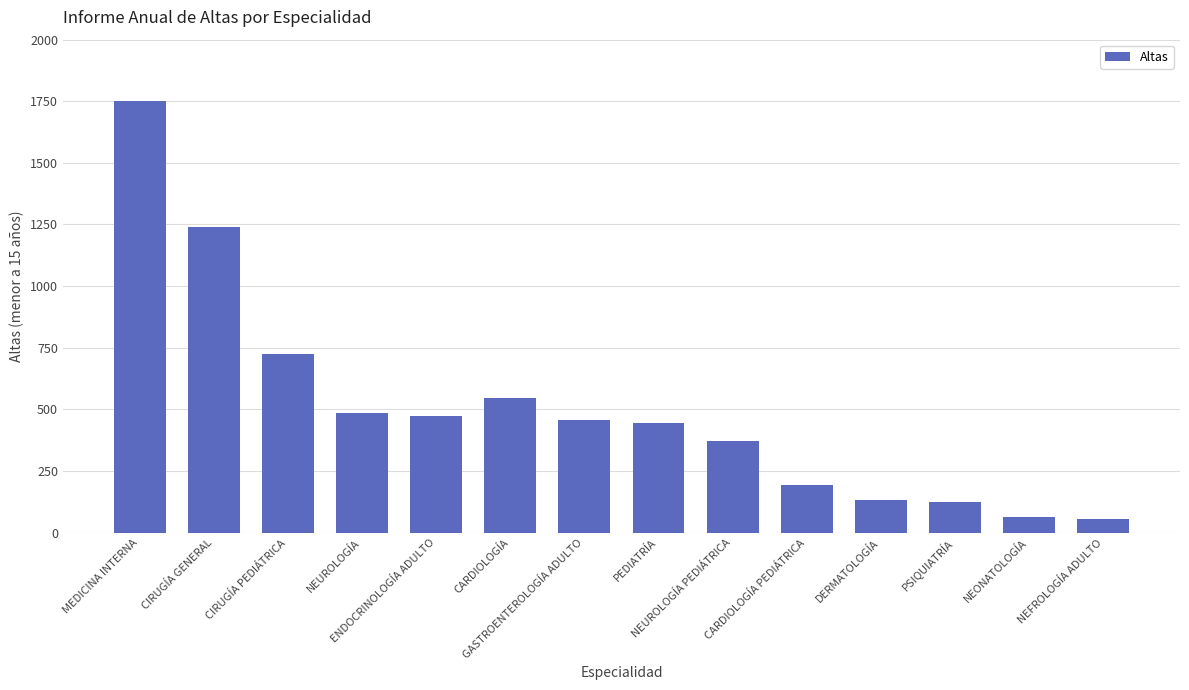

Is it true that the value at CARDIOLOGÍA is 312?

False